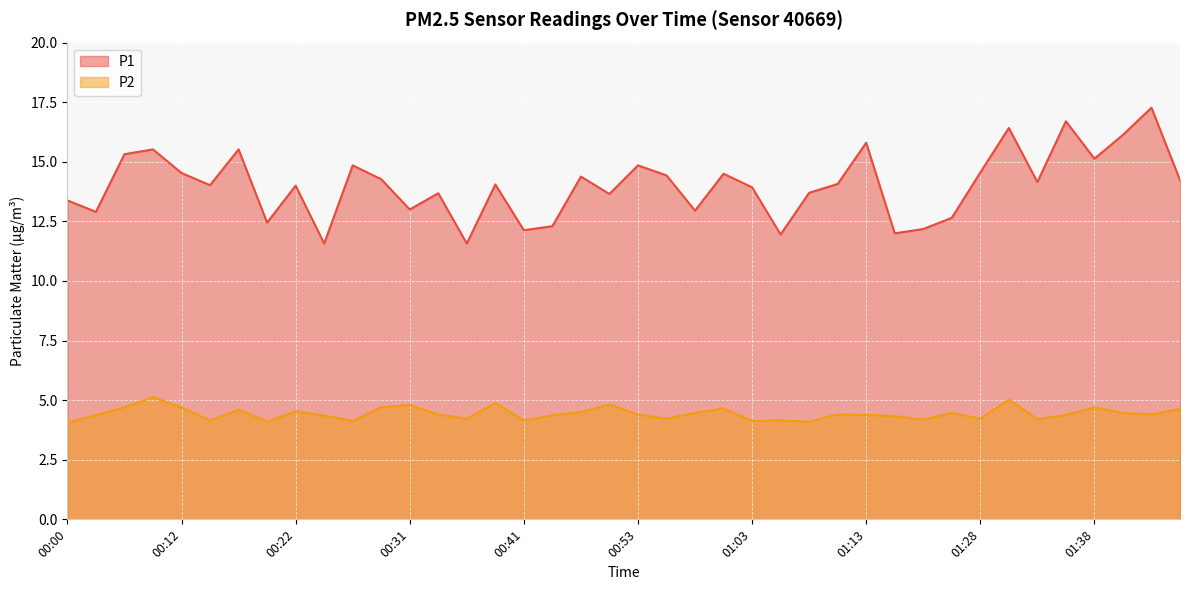

At which label is P2 closest to 4?

00:00